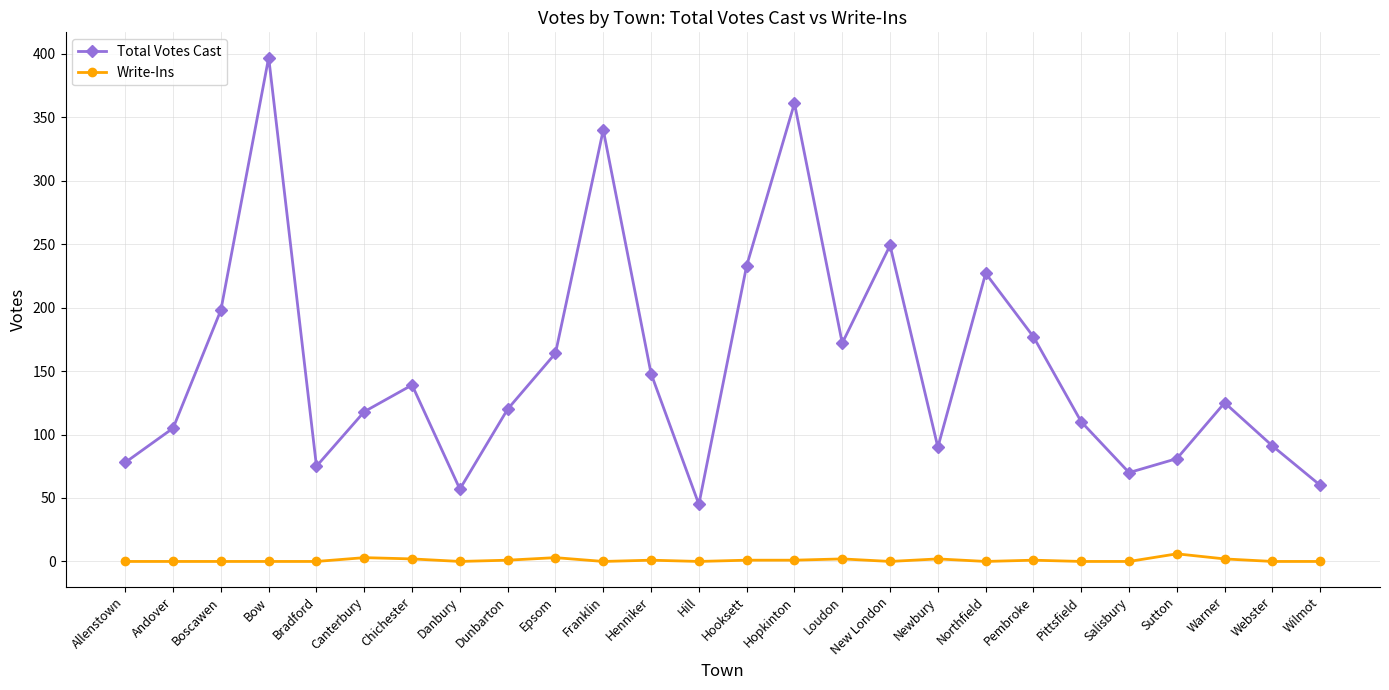

How many series are shown in this chart?

2